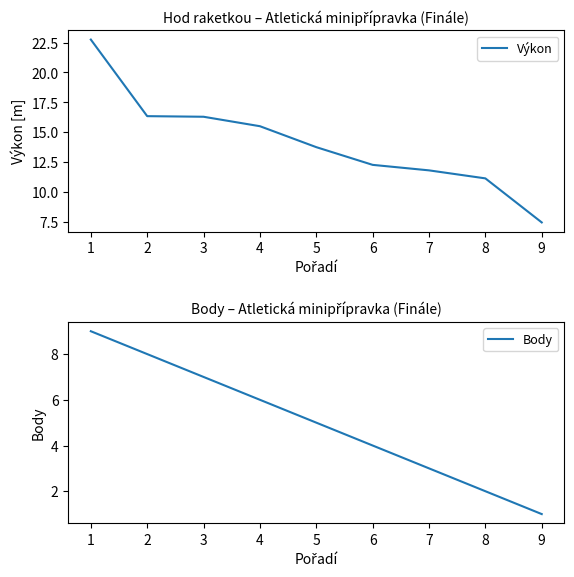

Where does the Výkon series first go above 13?

1